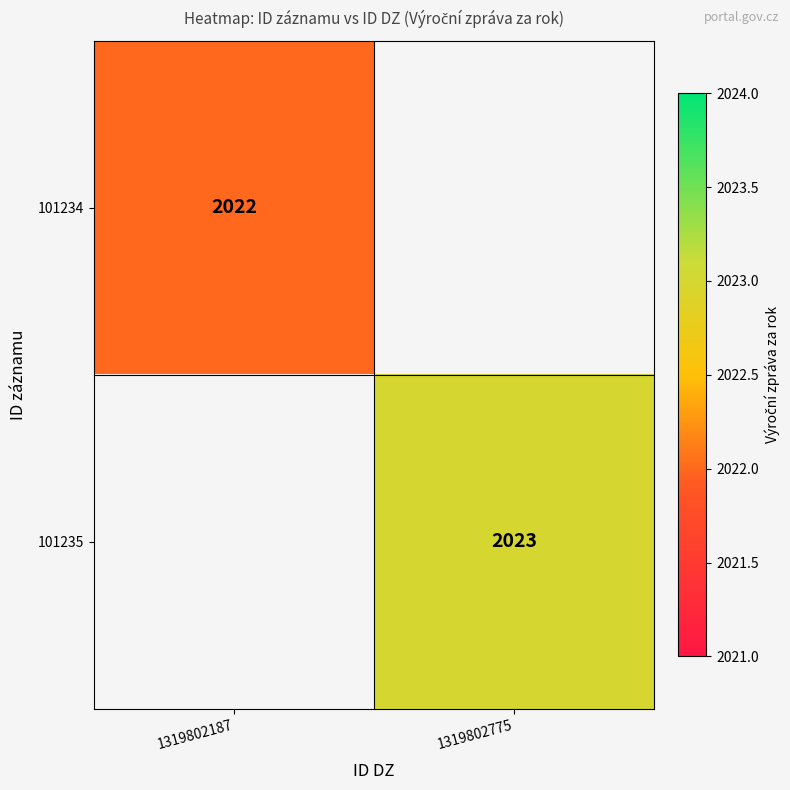

The 101235 series shows 982 at 1319802775. True or false?

False